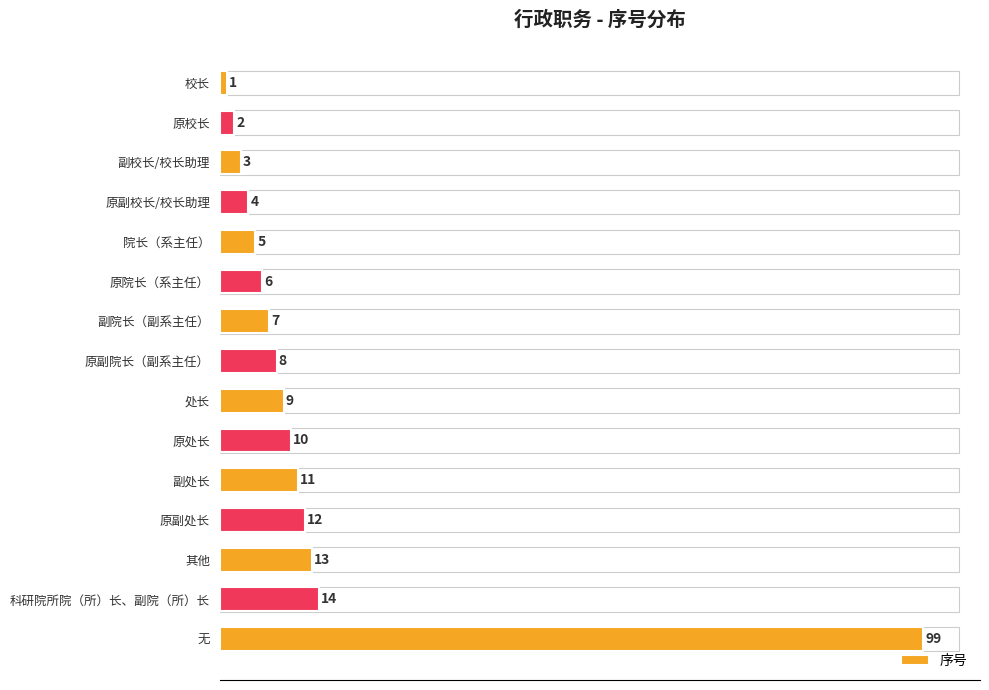

List the labels in order of value, smallest first.

校长, 原校长, 副校长/校长助理, 原副校长/校长助理, 院长（系主任）, 原院长（系主任）, 副院长（副系主任）, 原副院长（副系主任）, 处长, 原处长, 副处长, 原副处长, 其他, 科研院所院（所）长、副院（所）长, 无